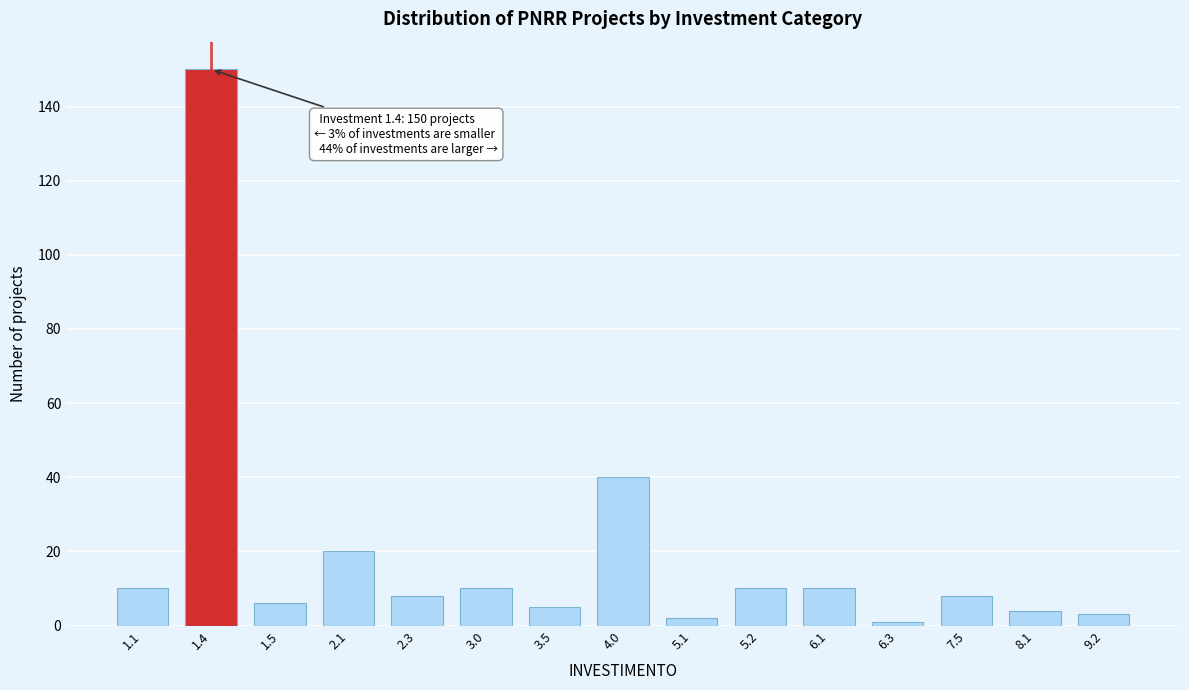

Reading left to right, transcribe all the data shown in this chart.

1.1=10	1.4=150	1.5=6	2.1=20	2.3=8	3.0=10	3.5=5	4.0=40	5.1=2	5.2=10	6.1=10	6.3=1	7.5=8	8.1=4	9.2=3